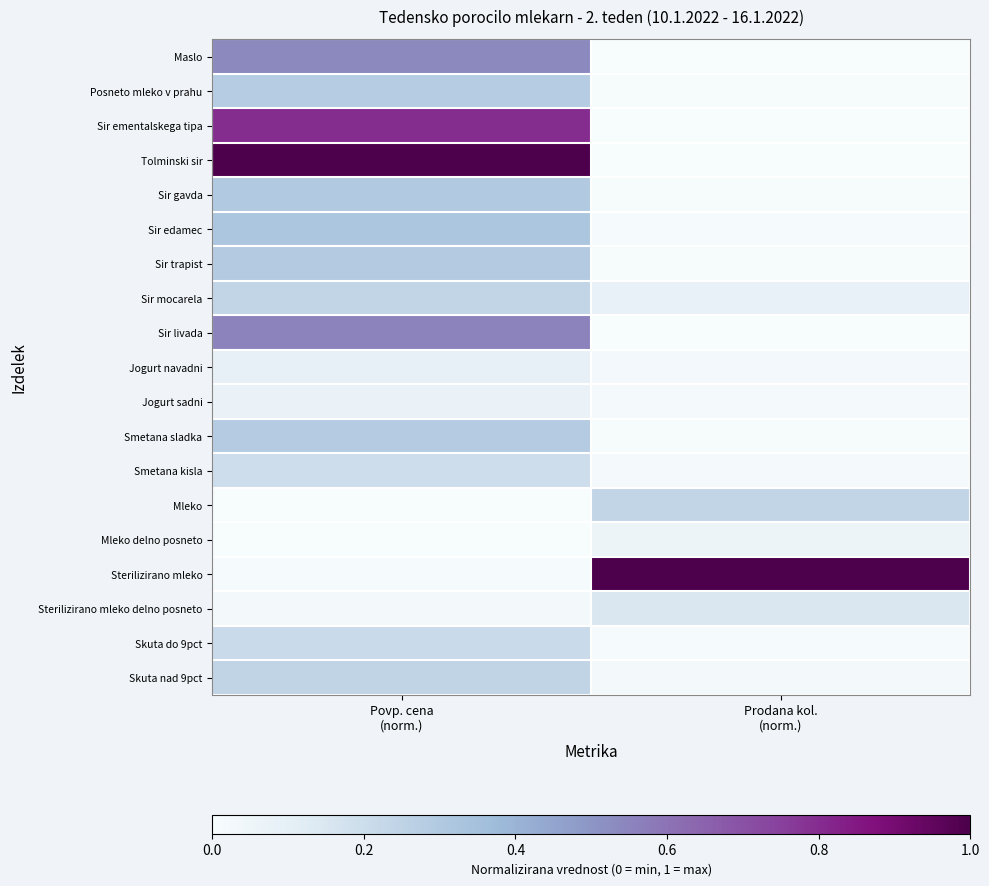

Reading left to right, transcribe all the data shown in this chart.

Maslo: Povp. cena
(norm.)=0.5	Prodana kol.
(norm.)=0.0
Posneto mleko v prahu: Povp. cena
(norm.)=0.3	Prodana kol.
(norm.)=0.0
Sir ementalskega tipa: Povp. cena
(norm.)=0.8	Prodana kol.
(norm.)=0.0
Tolminski sir: Povp. cena
(norm.)=1.0	Prodana kol.
(norm.)=0.0
Sir gavda: Povp. cena
(norm.)=0.3	Prodana kol.
(norm.)=0.0
Sir edamec: Povp. cena
(norm.)=0.3	Prodana kol.
(norm.)=0.0
Sir trapist: Povp. cena
(norm.)=0.3	Prodana kol.
(norm.)=0.0
Sir mocarela: Povp. cena
(norm.)=0.2	Prodana kol.
(norm.)=0.1
Sir livada: Povp. cena
(norm.)=0.6	Prodana kol.
(norm.)=0.0
Jogurt navadni: Povp. cena
(norm.)=0.1	Prodana kol.
(norm.)=0.0
Jogurt sadni: Povp. cena
(norm.)=0.1	Prodana kol.
(norm.)=0.0
Smetana sladka: Povp. cena
(norm.)=0.3	Prodana kol.
(norm.)=0.0
Smetana kisla: Povp. cena
(norm.)=0.2	Prodana kol.
(norm.)=0.0
Mleko: Povp. cena
(norm.)=0.0	Prodana kol.
(norm.)=0.2
Mleko delno posneto: Povp. cena
(norm.)=0.0	Prodana kol.
(norm.)=0.1
Sterilizirano mleko: Povp. cena
(norm.)=0.0	Prodana kol.
(norm.)=1.0
Sterilizirano mleko delno posneto: Povp. cena
(norm.)=0.0	Prodana kol.
(norm.)=0.1
Skuta do 9pct: Povp. cena
(norm.)=0.2	Prodana kol.
(norm.)=0.0
Skuta nad 9pct: Povp. cena
(norm.)=0.2	Prodana kol.
(norm.)=0.0